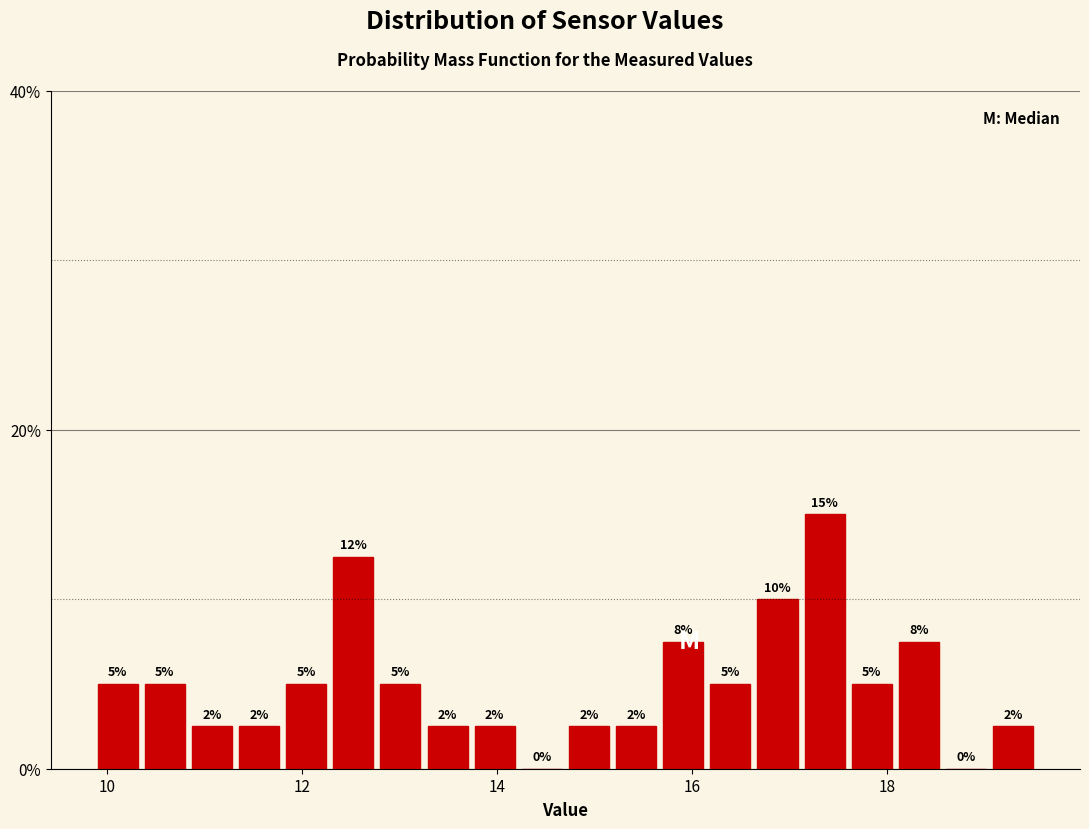

Read against the x-axis, roughly where is the centre of the tallest bar?

17.4